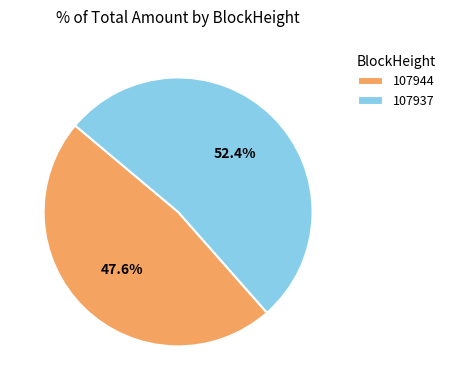

To the nearest percent, what is the difference between the 107937 and 107944 slice percentages?

5%